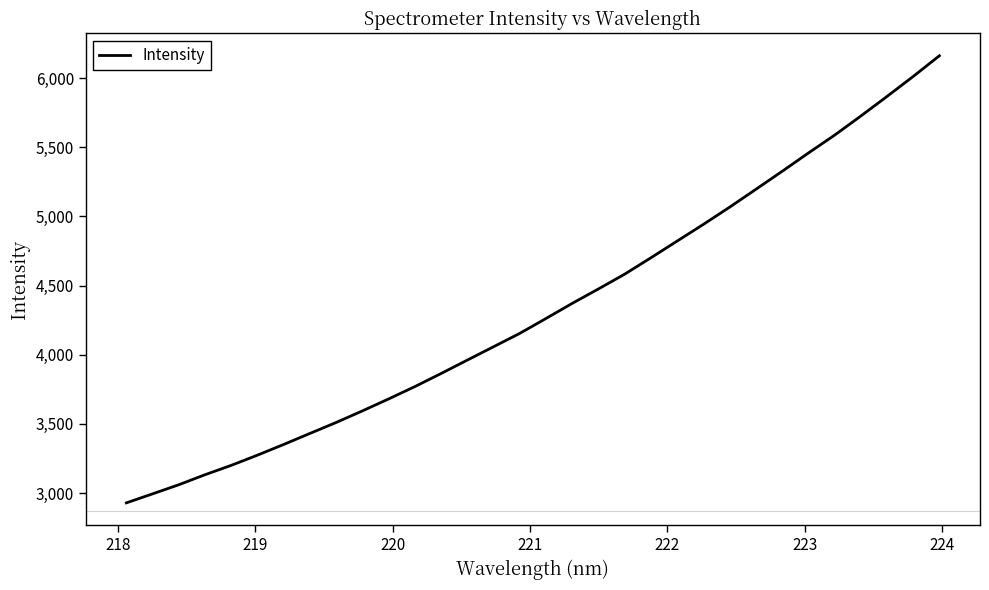

What is the difference between the maximum and minimum values?

3231.5